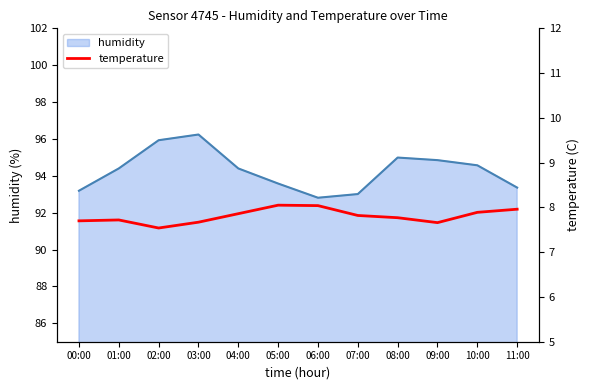

At which label is the value closest to 7?

02:00